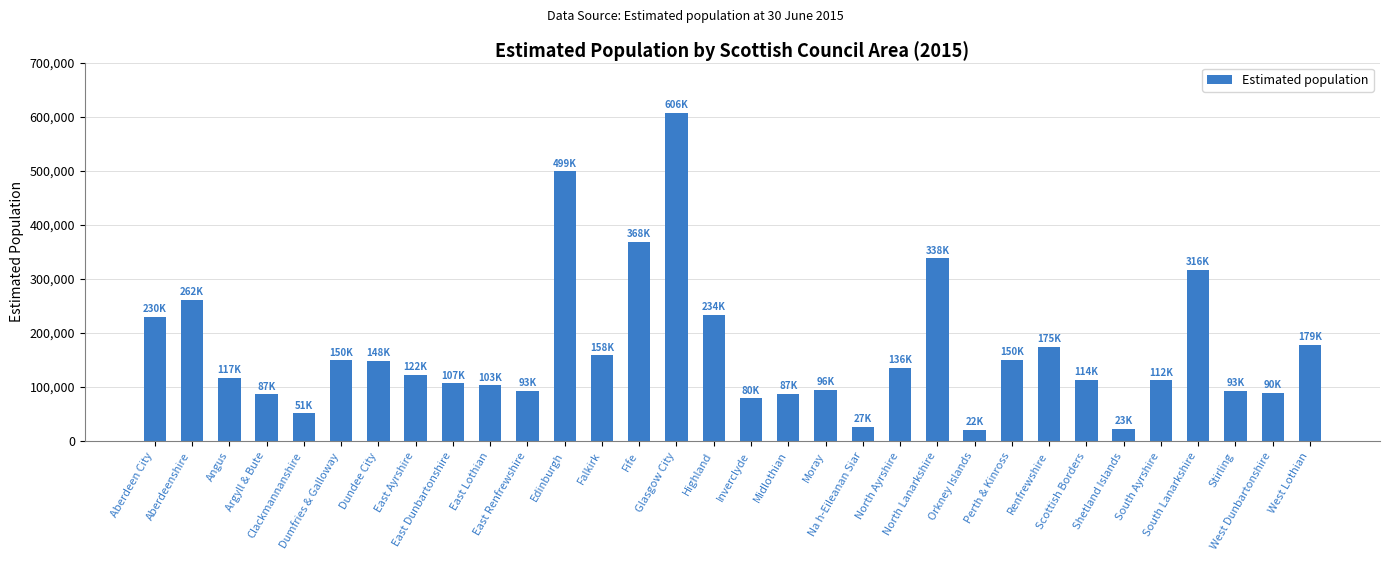

The chart shows a value of 118465 at Midlothian. True or false?

False